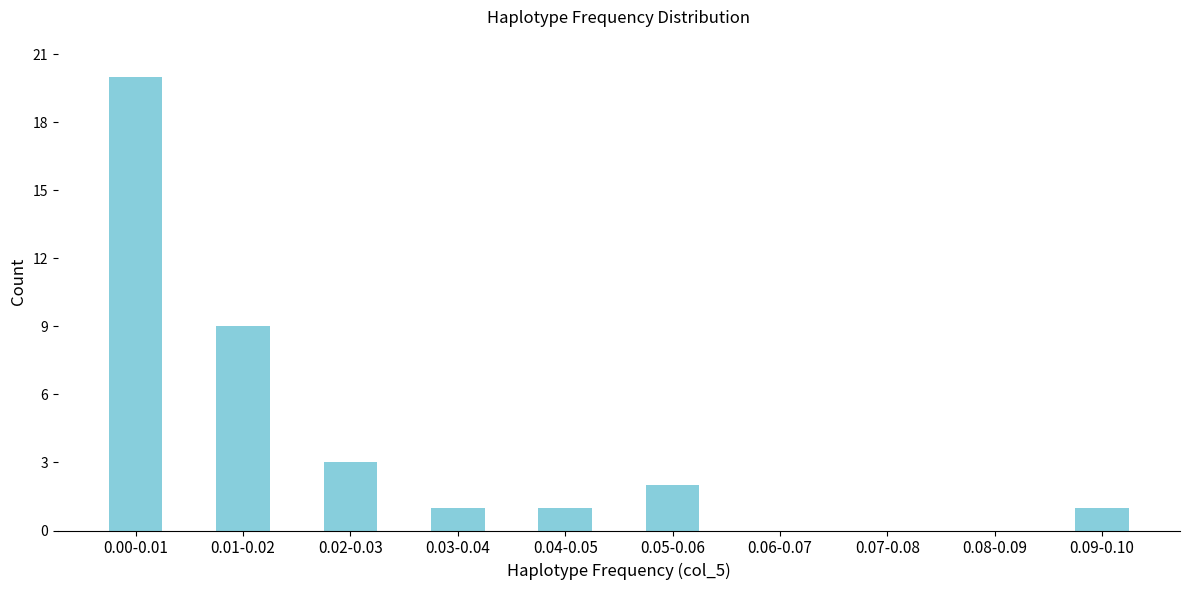

Reading left to right, what are all the values shown in this chart?

0.00-0.01=20	0.01-0.02=9	0.02-0.03=3	0.03-0.04=1	0.04-0.05=1	0.05-0.06=2	0.06-0.07=0	0.07-0.08=0	0.08-0.09=0	0.09-0.10=1